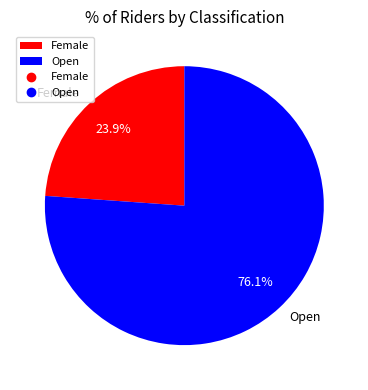

To the nearest percent, what portion does Female represent?

24%